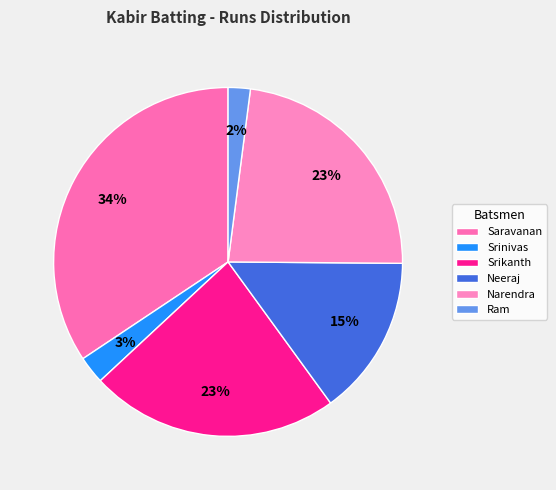

To the nearest percent, what is the average slice percentage?

17%